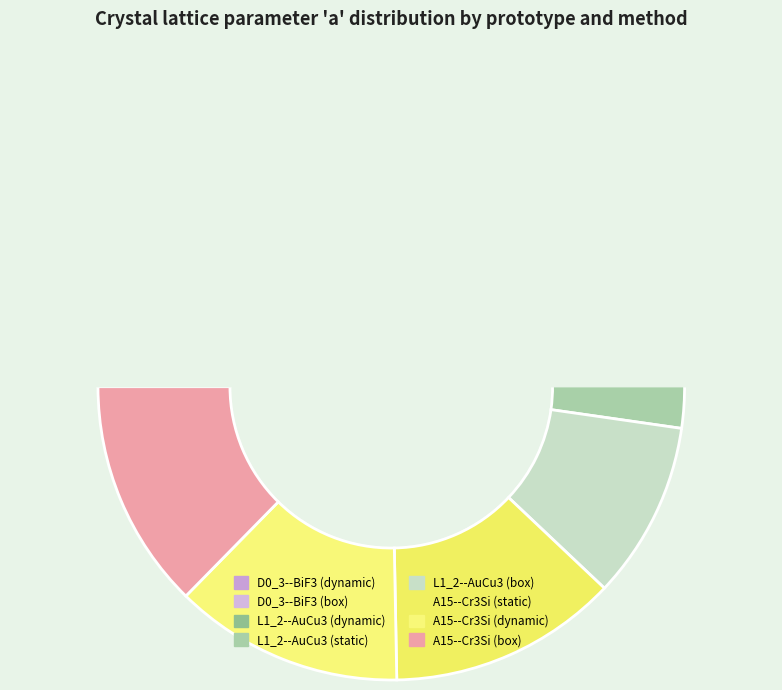

How many segments does this pie chart have?

8